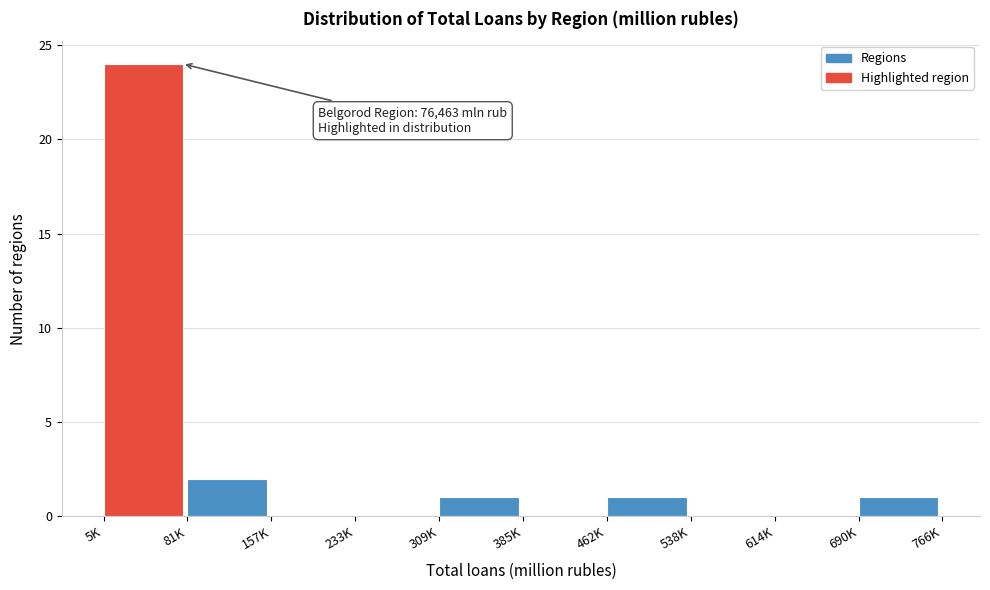

Reading left to right, transcribe all the data shown in this chart.

5K=24	81K=2	157K=0	233K=0	309K=1	385K=0	462K=1	538K=0	614K=0	690K=1